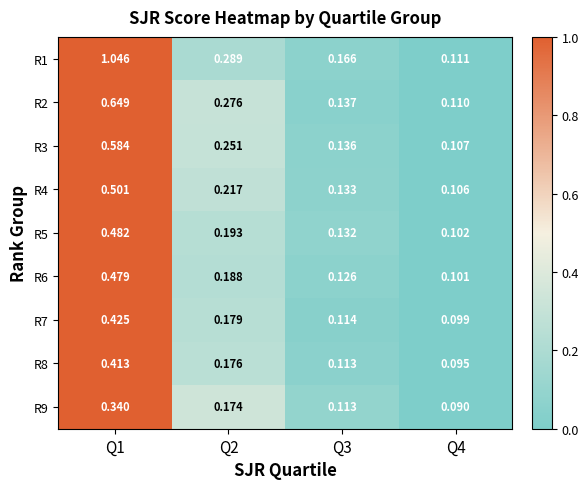

Is the value of R7 at Q2 greater than the value of R2 at Q3?

Yes